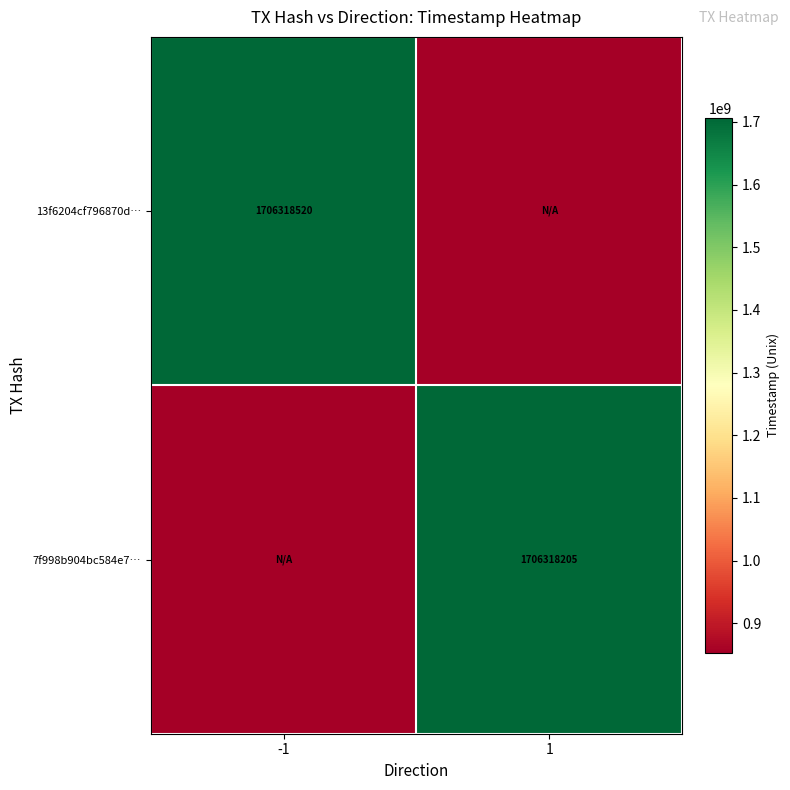

The value of 7f998b904bc584e7… at 1 is 706010842.0. True or false?

False